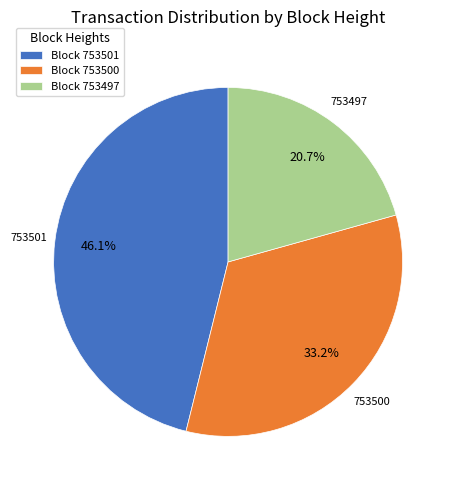

Which slice is the largest?

Block 753501